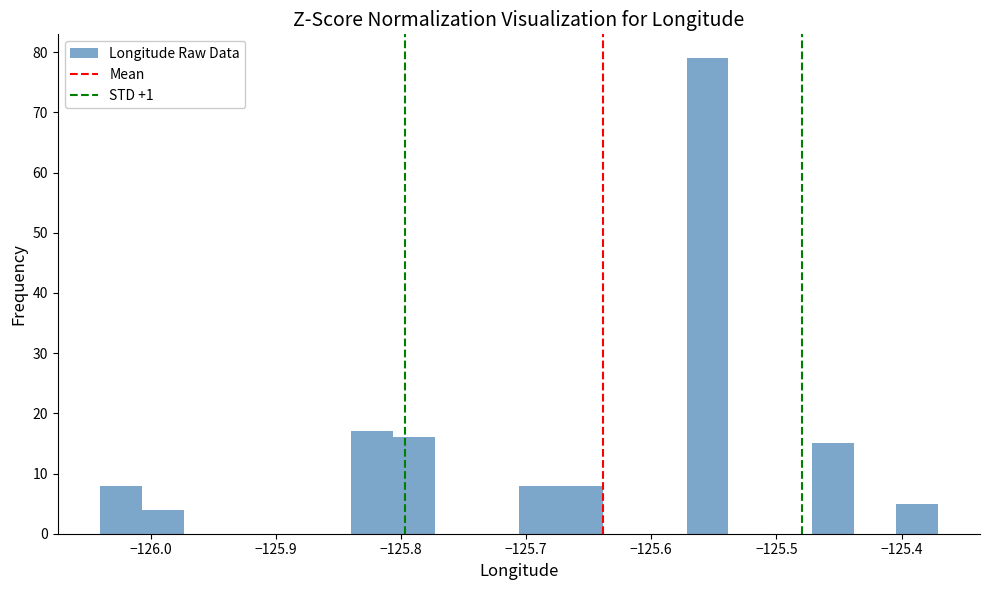

Read against the x-axis, roughly where is the centre of the tallest bar?

-125.56